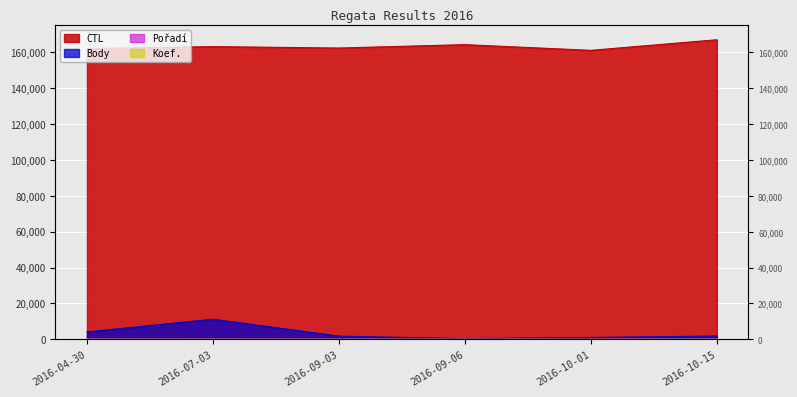

What is the sum of the Body values at 2016-09-03 and 2016-04-30?

5781